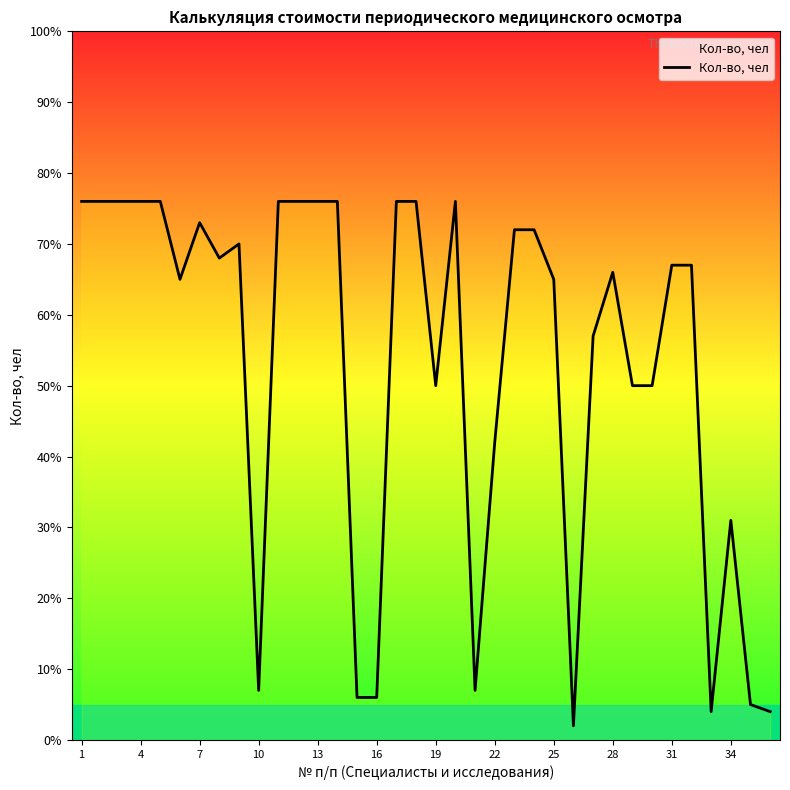

How many lines are shown in the chart?

1